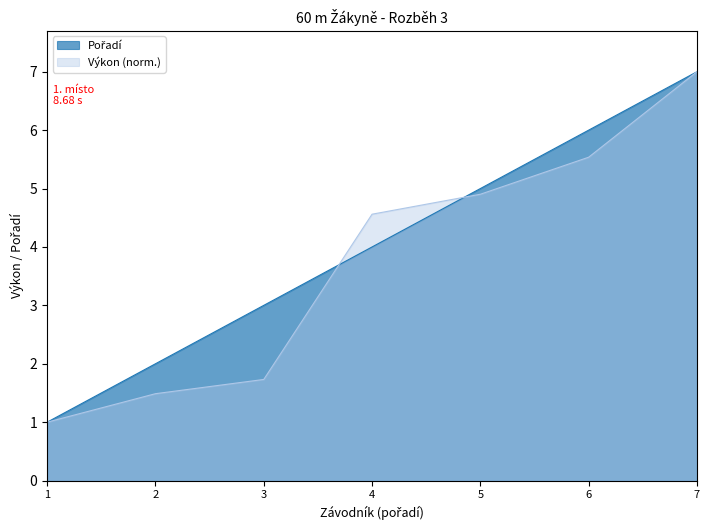

The Výkon (norm.) series shows 5.5 at 6. True or false?

True